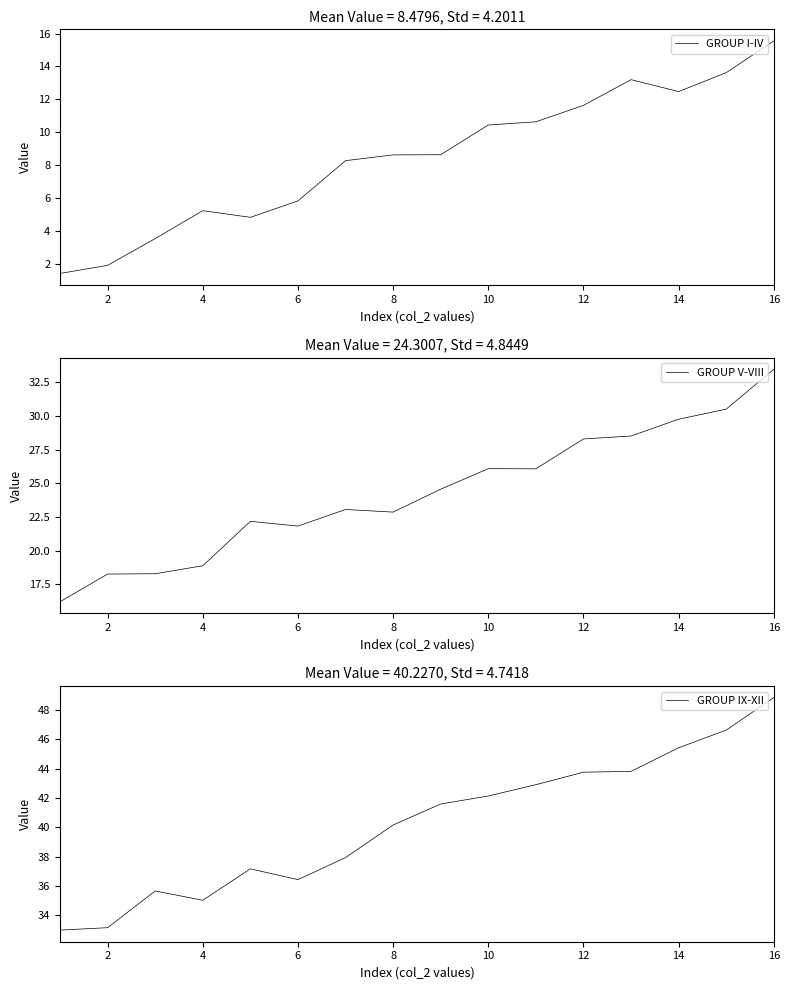

The GROUP I-IV series shows 2.3 at 12. True or false?

False